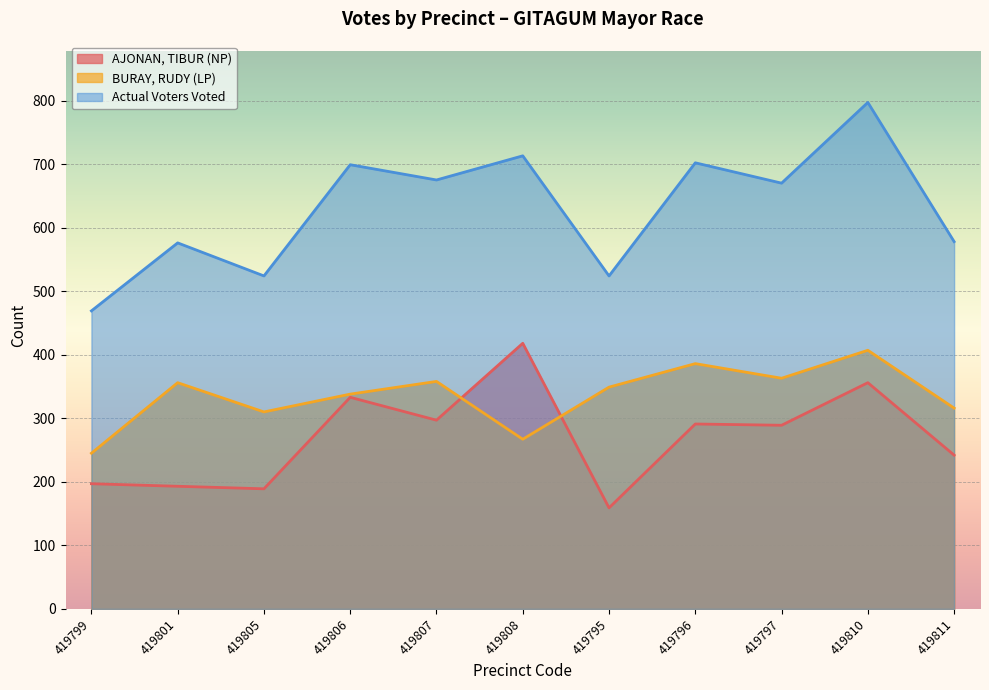

Rank the series by their average value, from highest to lowest.

Actual Voters Voted, BURAY, RUDY (LP), AJONAN, TIBUR (NP)